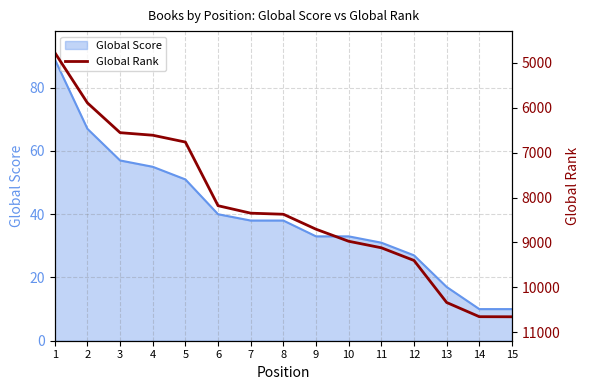

Which label corresponds to the largest value in the chart?

15